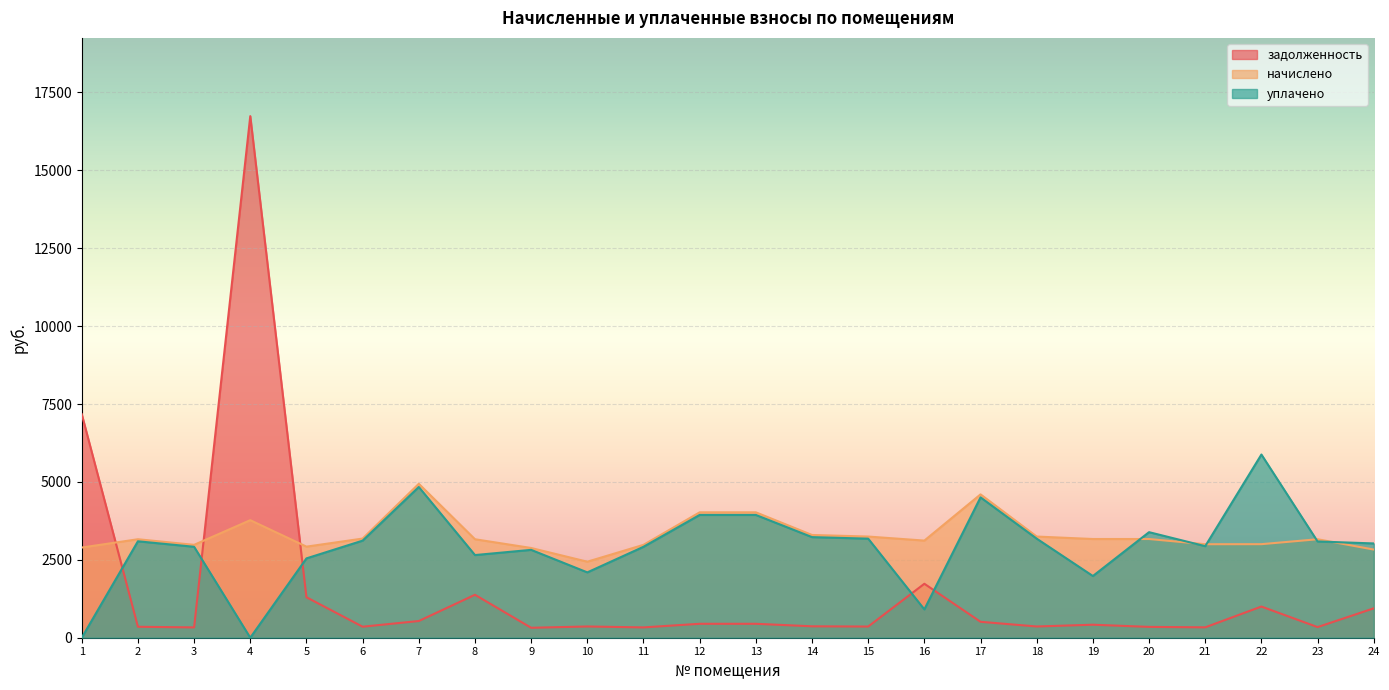

How many interior local peaks does the уплачено series have?

6